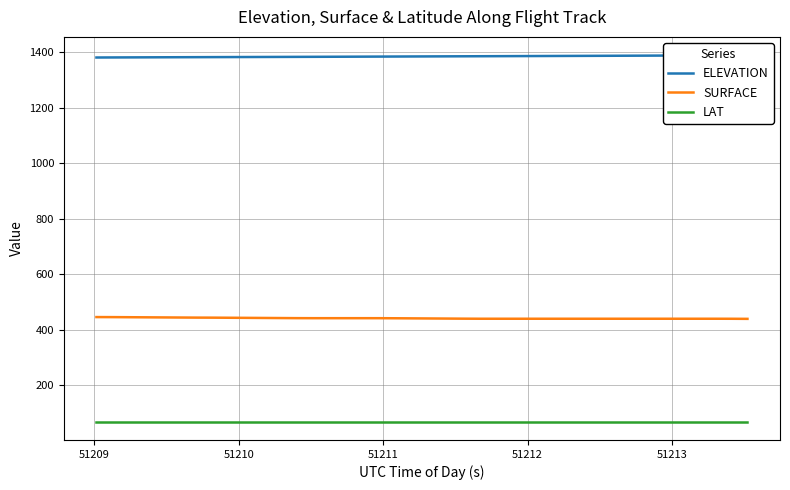

True or false: SURFACE and LAT intersect in this chart.

False